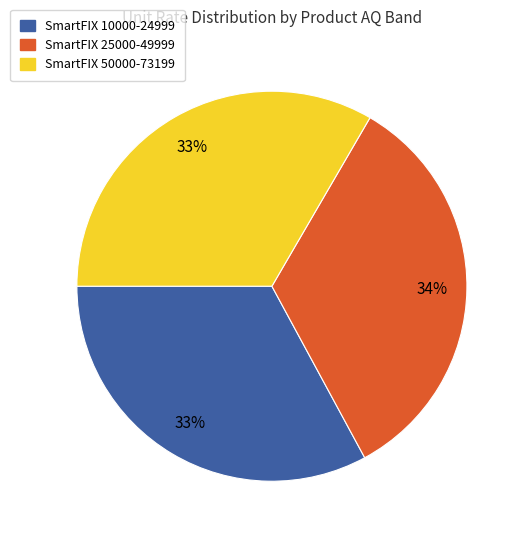

To the nearest percent, what is the difference between the largest and smallest slice percentages?

1%